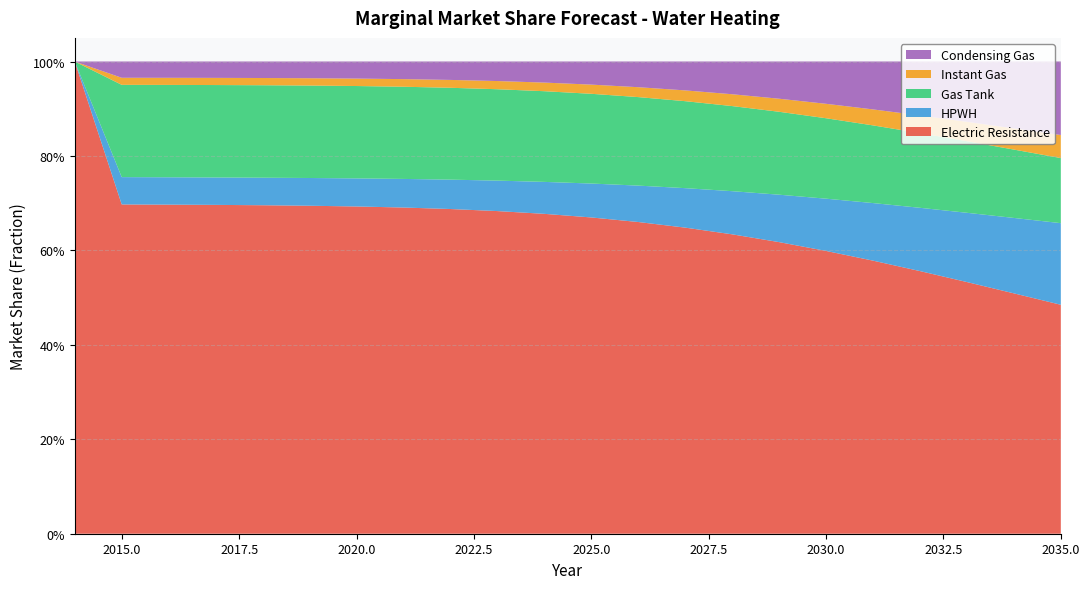

Reading left to right, list all the values displayed in this chart.

Electric Resistance: 1.0	0.7	0.7	0.7	0.7	0.7	0.7	0.7	0.7	0.7	0.7	0.7	0.7	0.6	0.6	0.6	0.6	0.6	0.6	0.5	0.5	0.5
HPWH: 0.0	0.1	0.1	0.1	0.1	0.1	0.1	0.1	0.1	0.1	0.1	0.1	0.1	0.1	0.1	0.1	0.1	0.1	0.1	0.1	0.2	0.2
Gas Tank: 0.0	0.2	0.2	0.2	0.2	0.2	0.2	0.2	0.2	0.2	0.2	0.2	0.2	0.2	0.2	0.2	0.2	0.2	0.2	0.2	0.1	0.1
Instant Gas: 0.0	0.0	0.0	0.0	0.0	0.0	0.0	0.0	0.0	0.0	0.0	0.0	0.0	0.0	0.0	0.0	0.0	0.0	0.0	0.0	0.0	0.0
Condensing Gas: 0.0	0.0	0.0	0.0	0.0	0.0	0.0	0.0	0.0	0.0	0.0	0.0	0.1	0.1	0.1	0.1	0.1	0.1	0.1	0.1	0.1	0.2